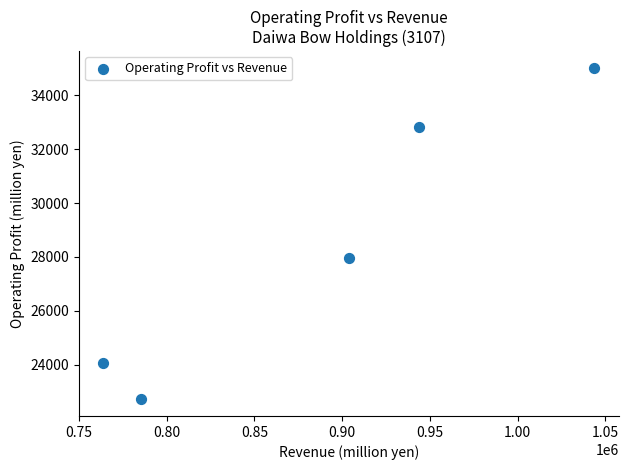

What Y value in the scatter plot is closest to 28868?

27944